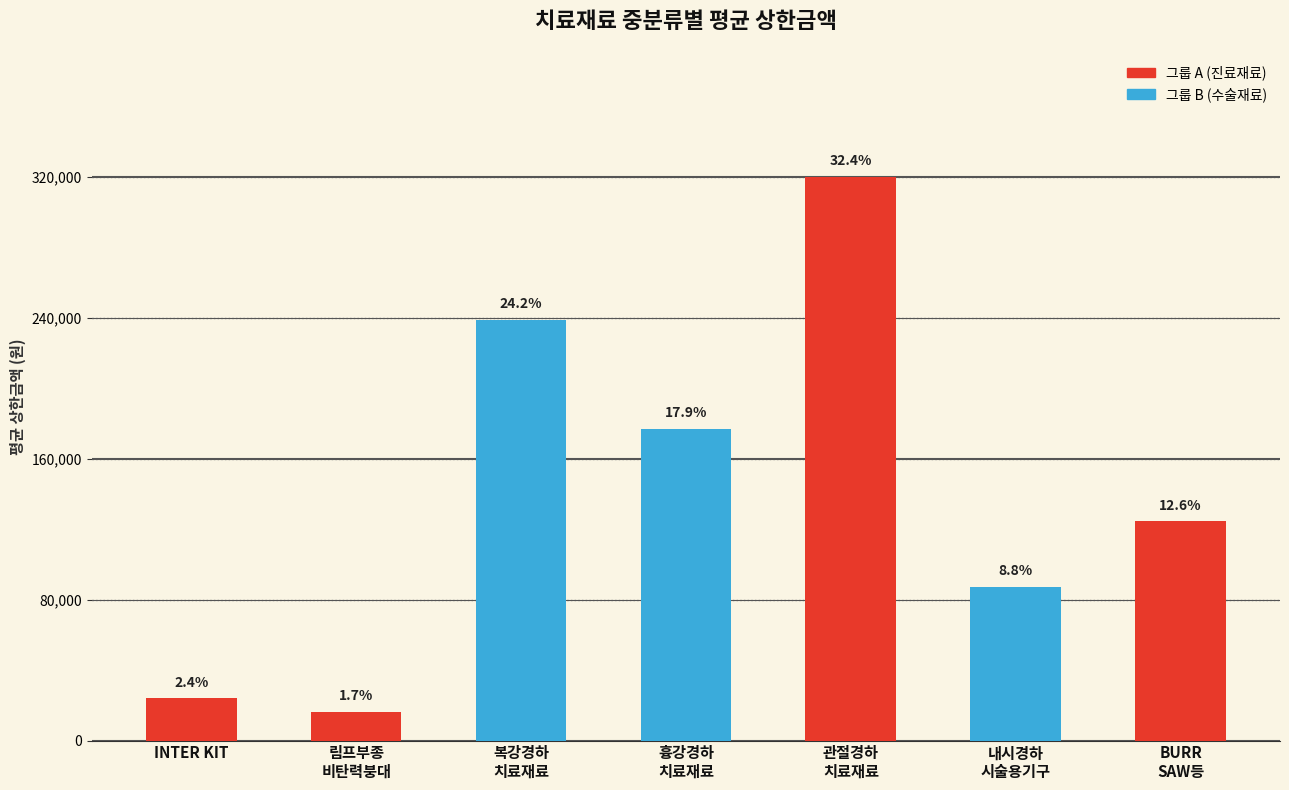

Which category has the lowest value across all series?

림프부종
비탄력붕대